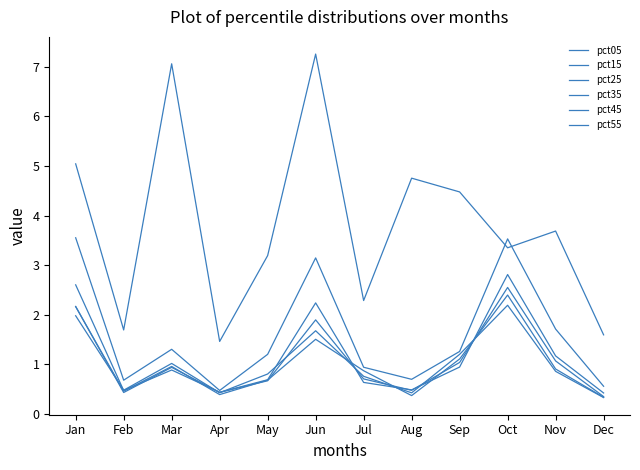

What is the average value of the pct55 series?

1.0